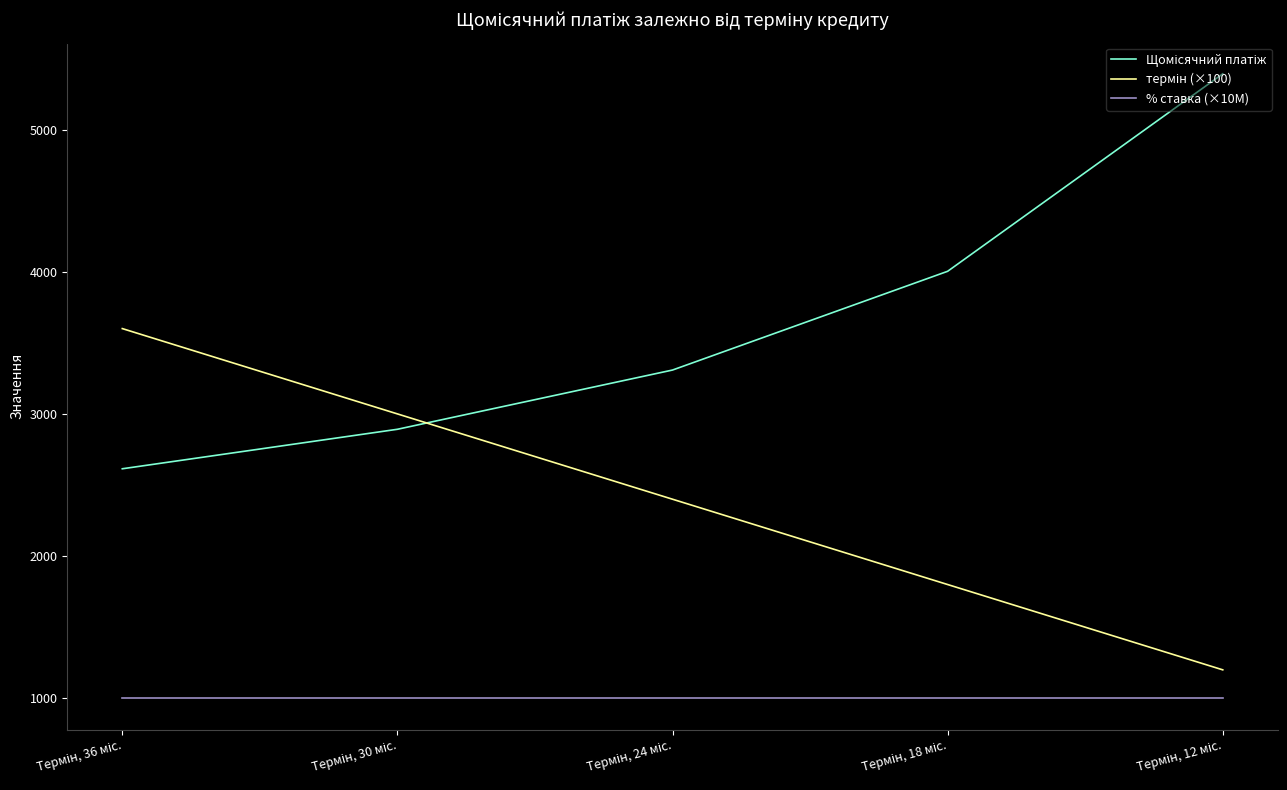

Does the chart display data point markers on the line(s)?

No